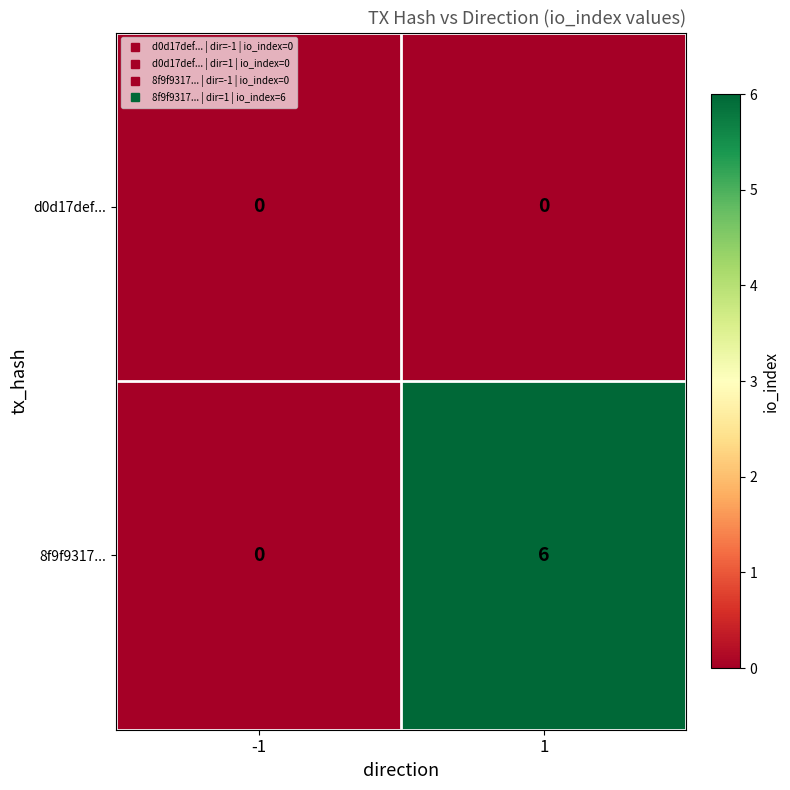

The value of 8f9f9317... at 1 is 2. True or false?

False